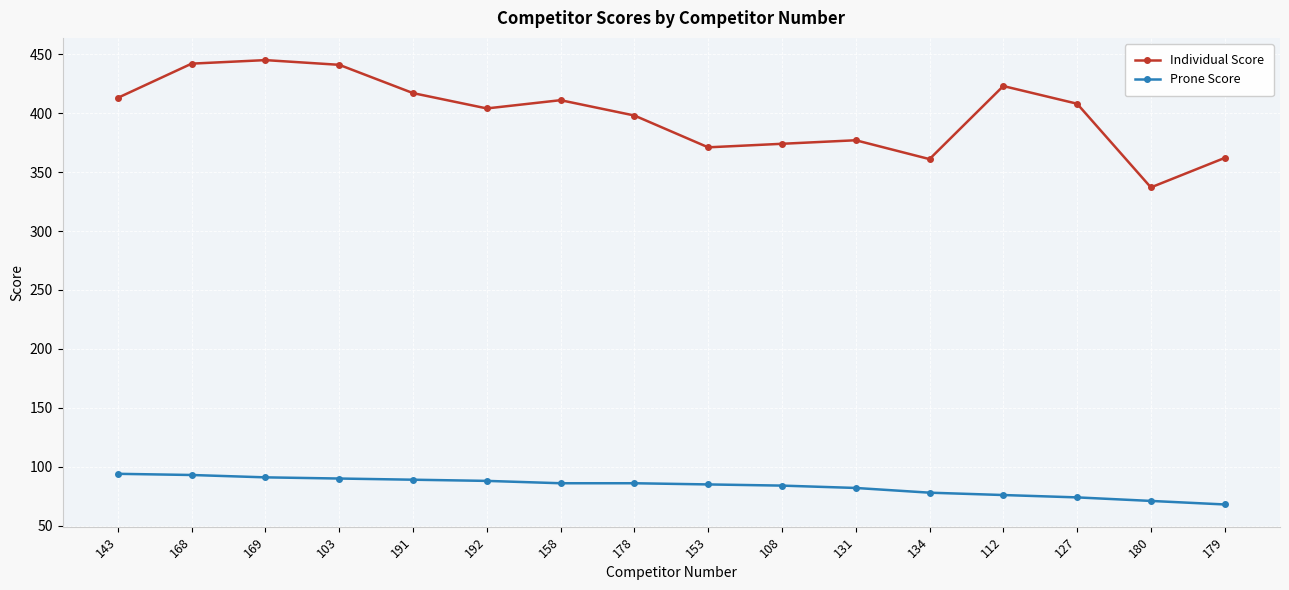

Is it true that Individual Score equals 201 at 103?

False